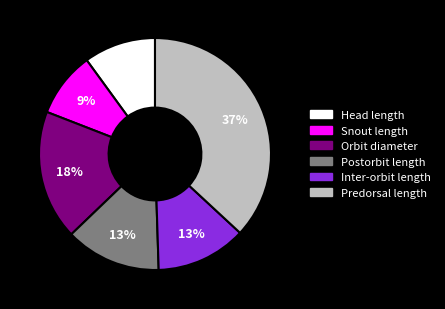

Which category has the biggest portion of the pie?

Predorsal length